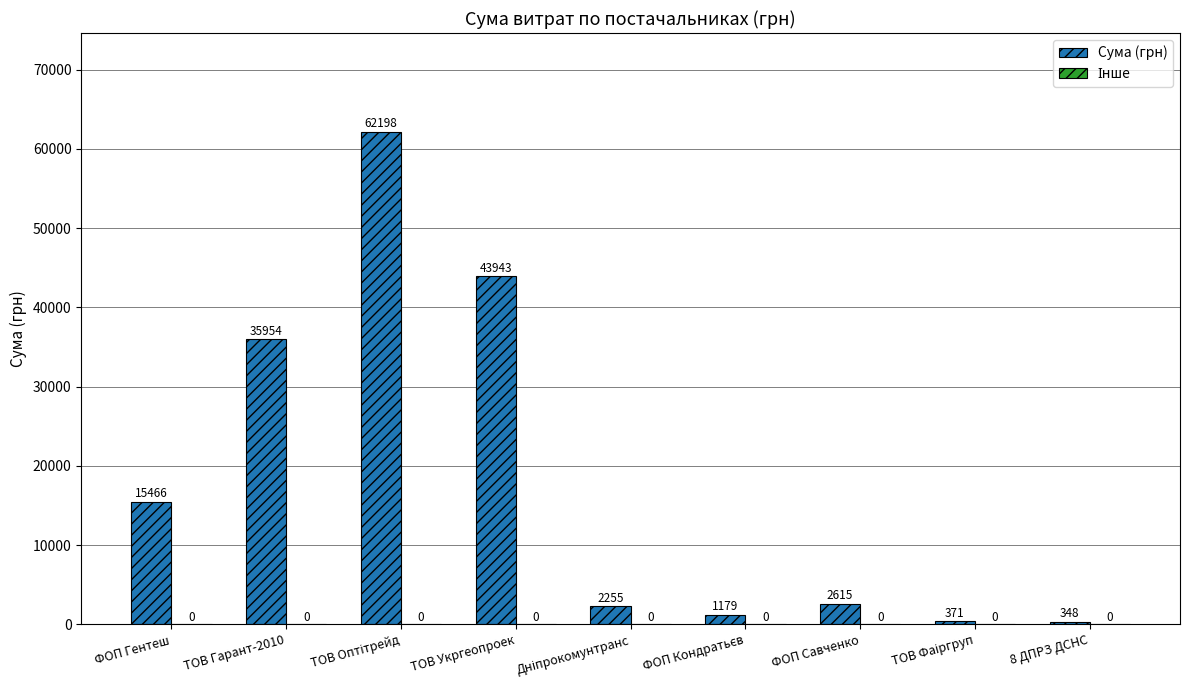

Does the chart contain any negative values?

No